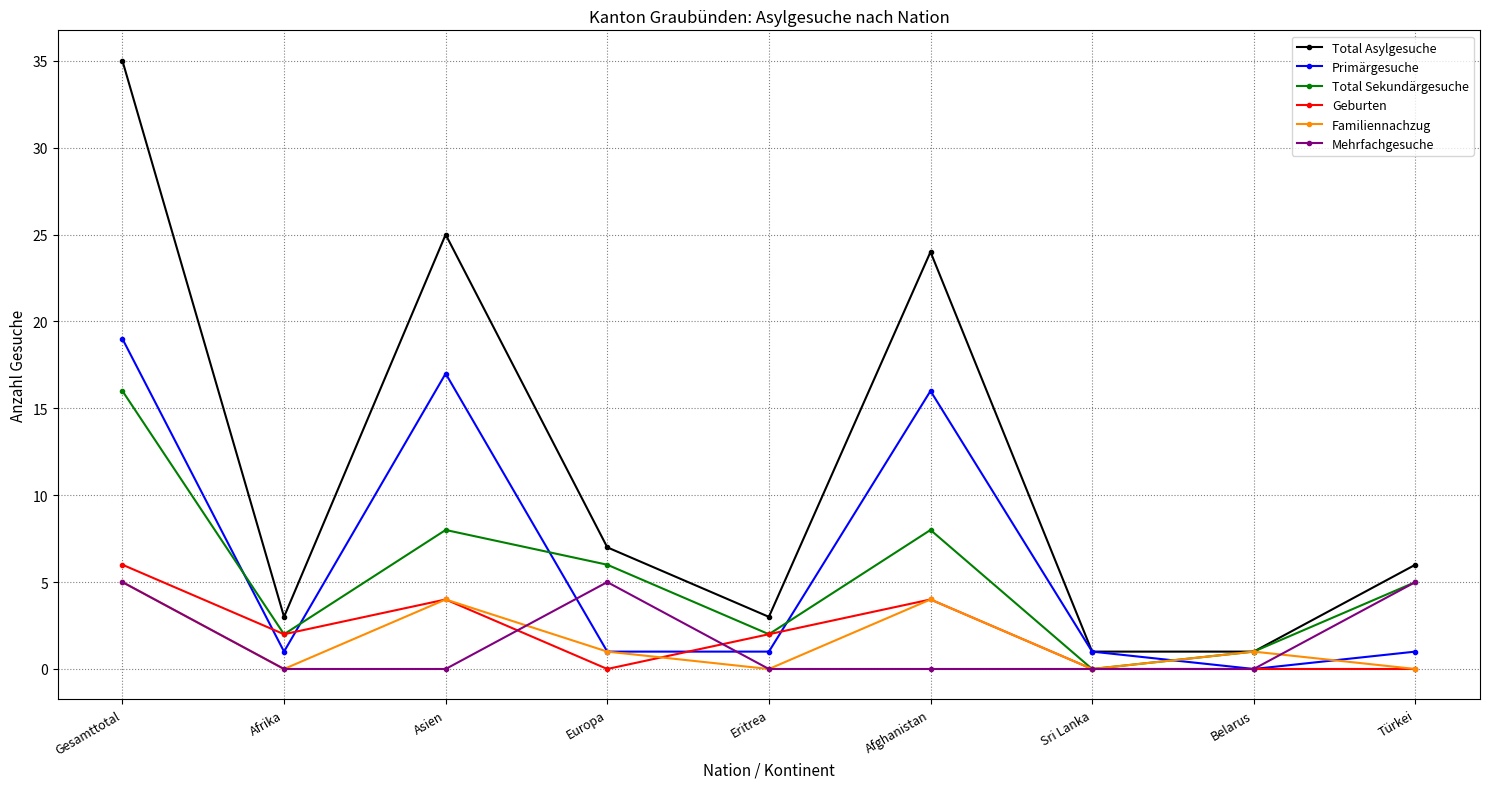

What is the total value across all series at Afghanistan?

56